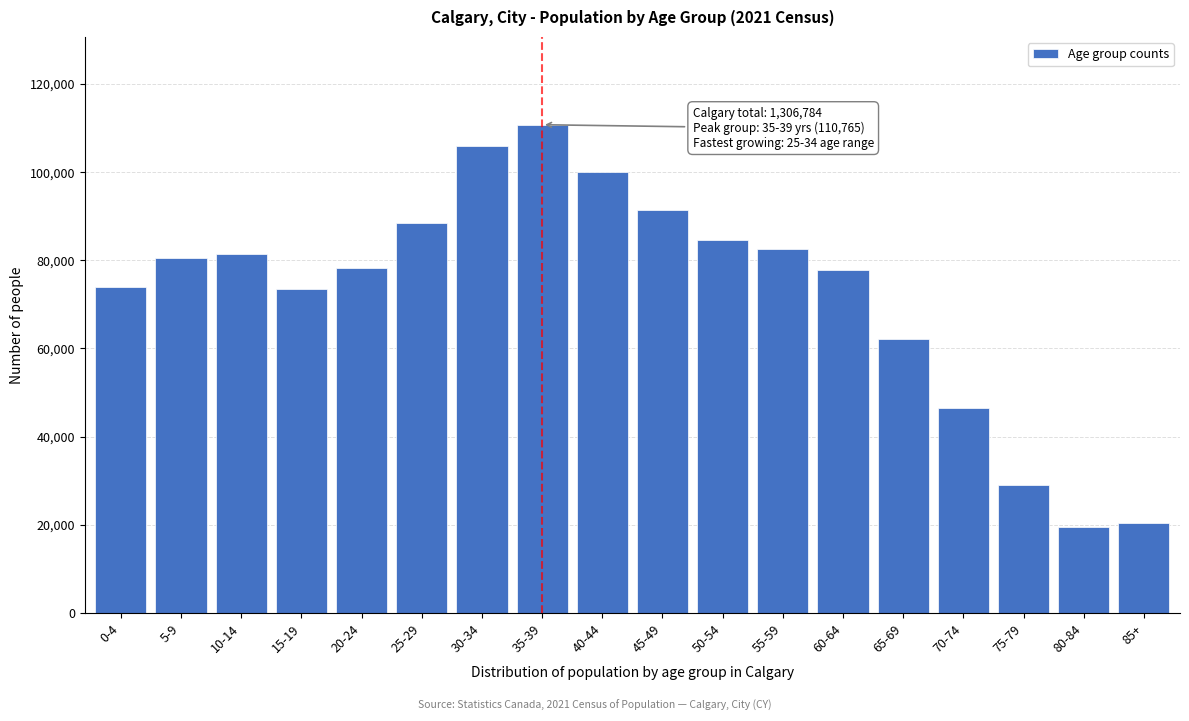

The value at 20-24 is 78365. True or false?

True